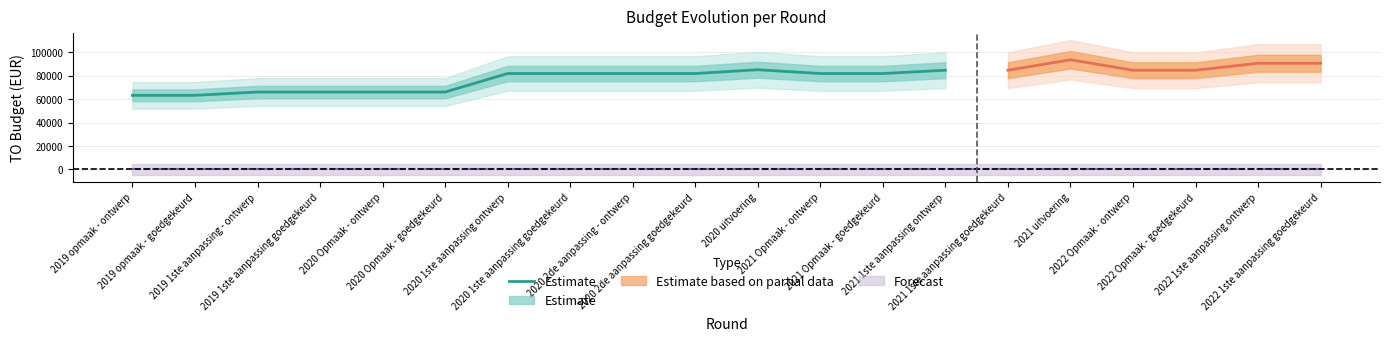

What is the value of the 12th point from the left?

81754